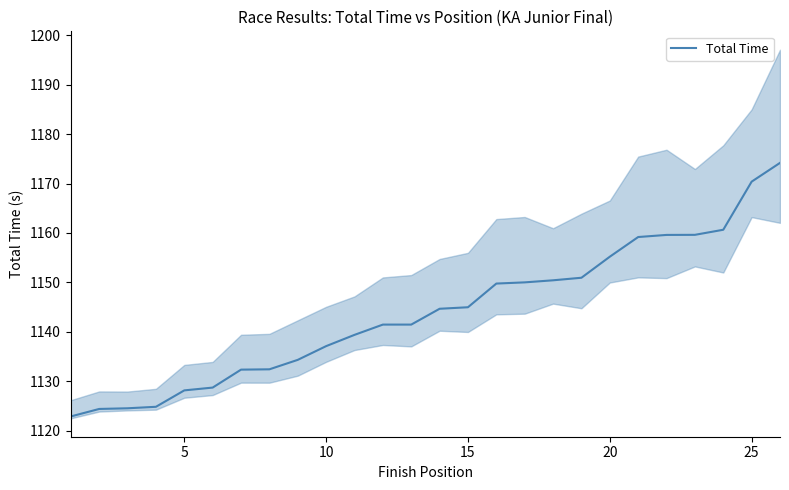

Does the chart have visible grid lines?

No